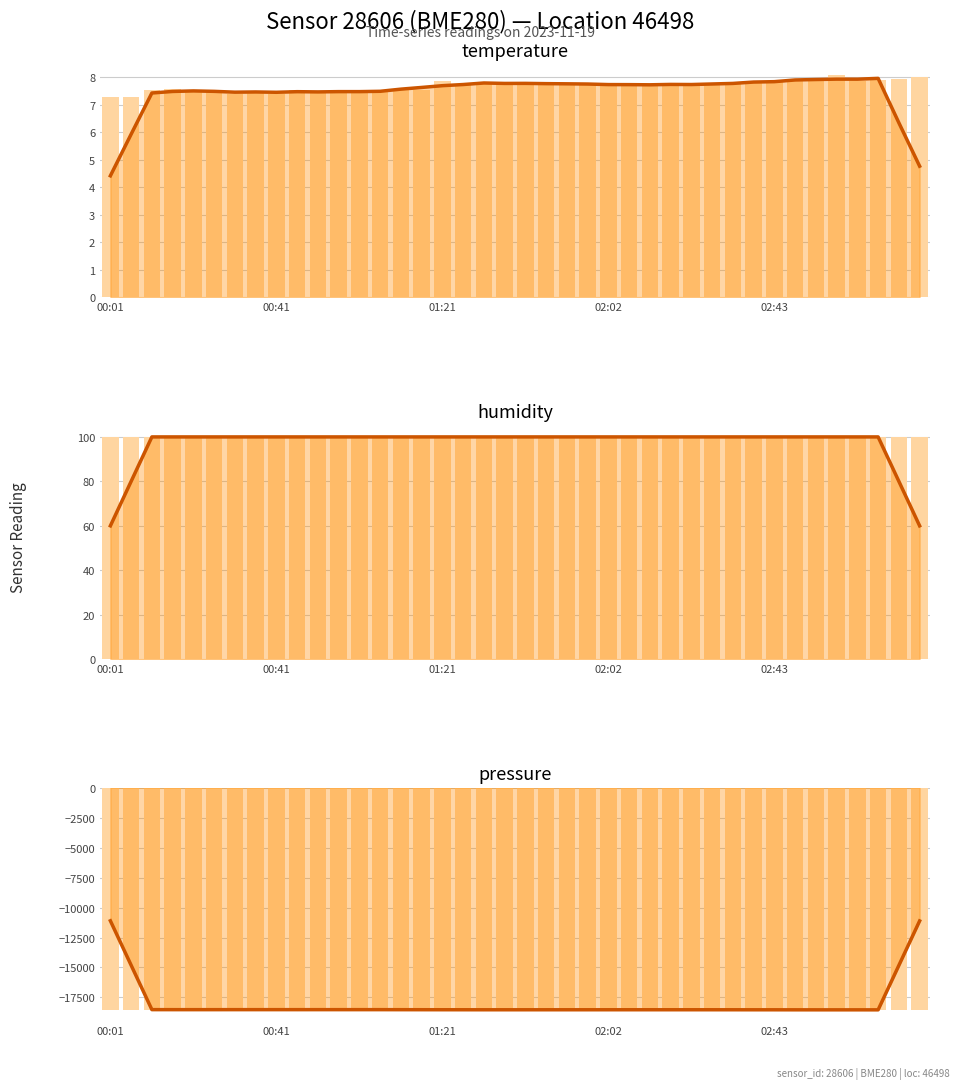

How many categories are shown in the chart?

40